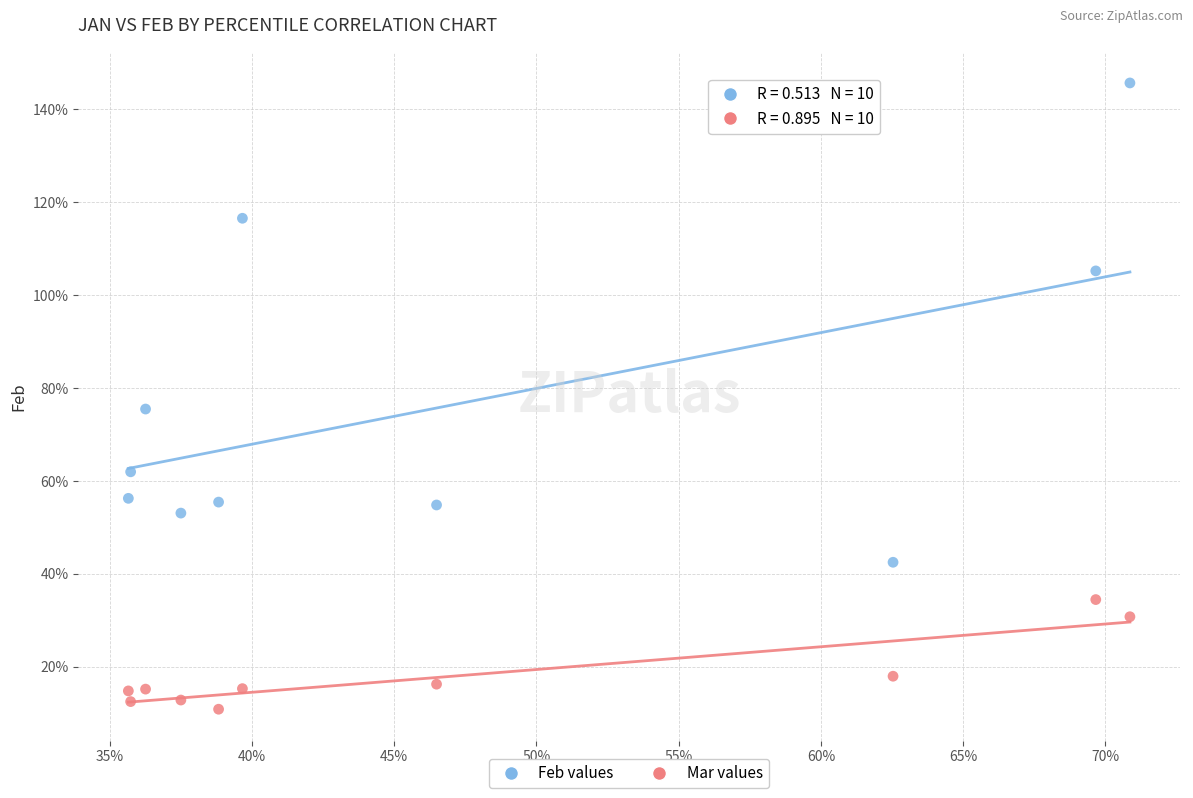

What are all the series names shown in the legend?

Feb values, Mar values